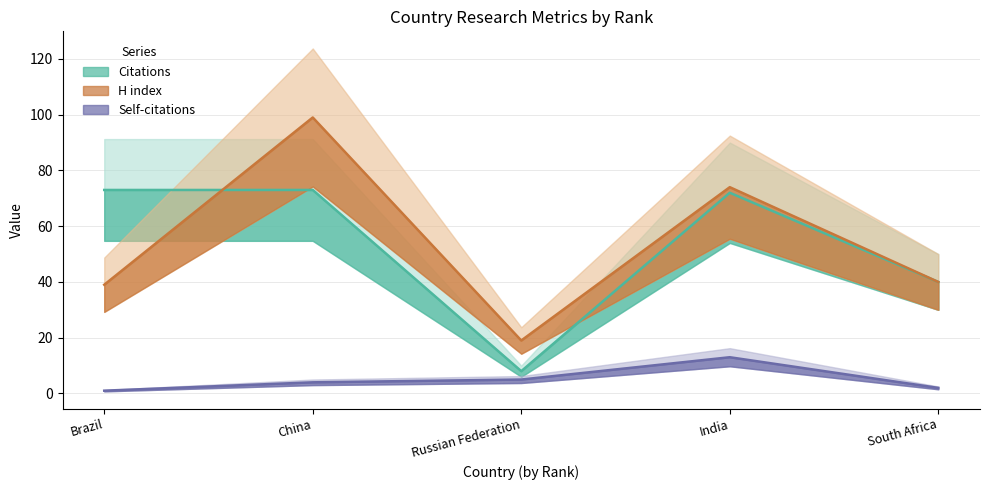

Is the value of Citations at Russian Federation greater than the value of H index at Brazil?

No